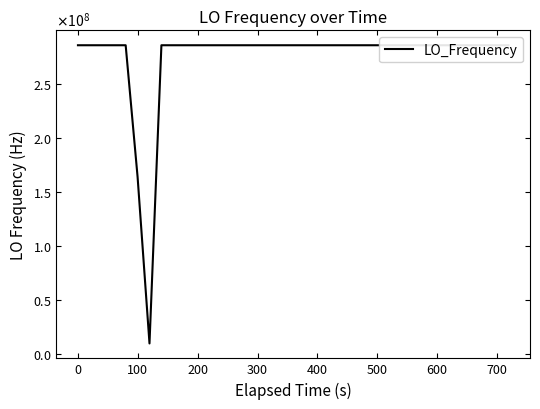

What is the smallest value displayed?

9999986.9